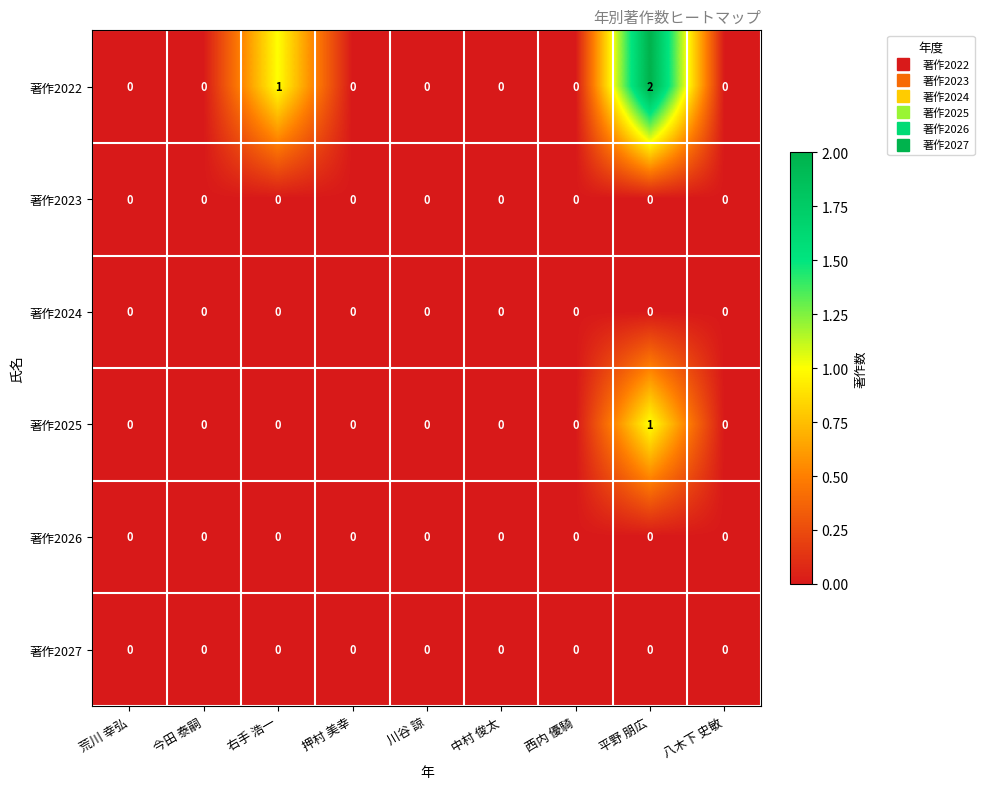

Which category has the highest value in the 著作2022 series?

平野 朋広